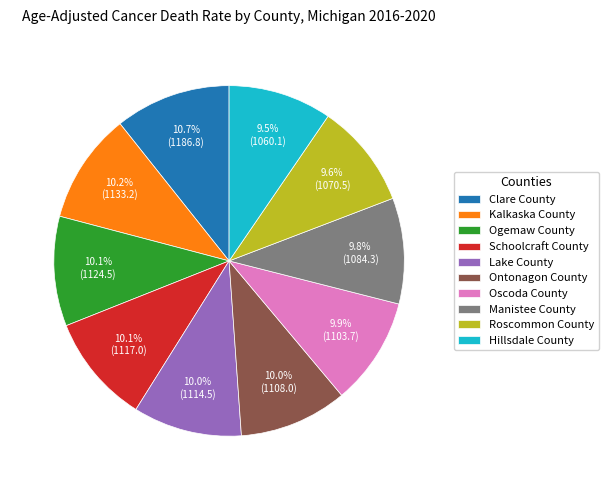

Count the number of slices in the pie.

10